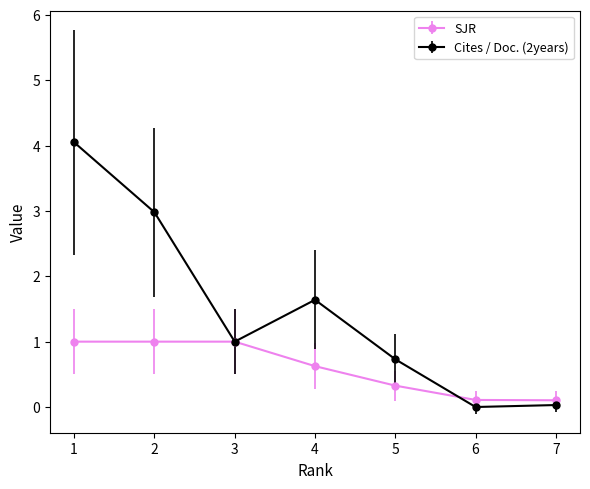

At which label is Cites / Doc. (2years) closest to 2?

4